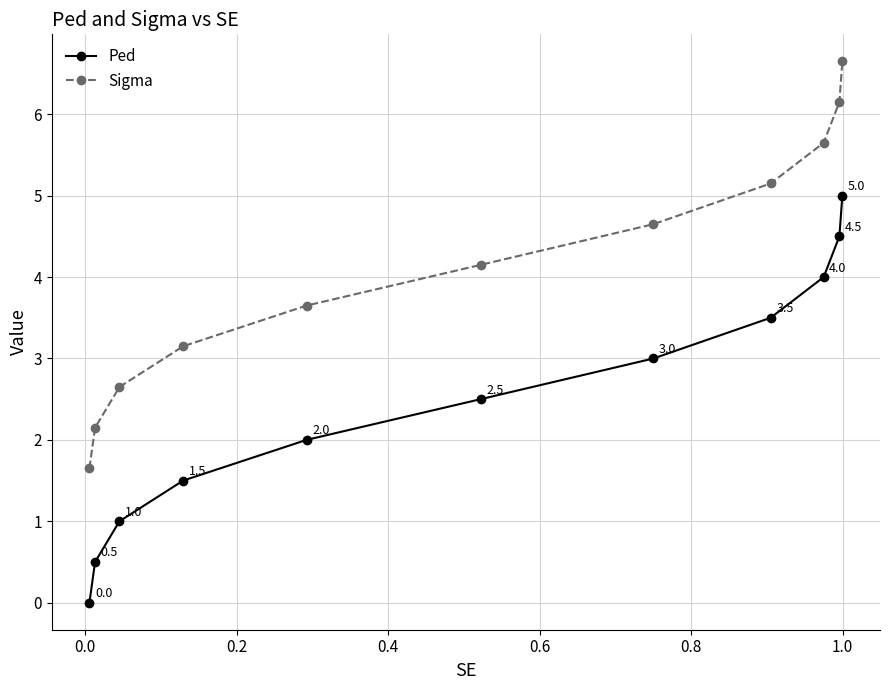

Rank the series by their average value, from lowest to highest.

Ped, Sigma